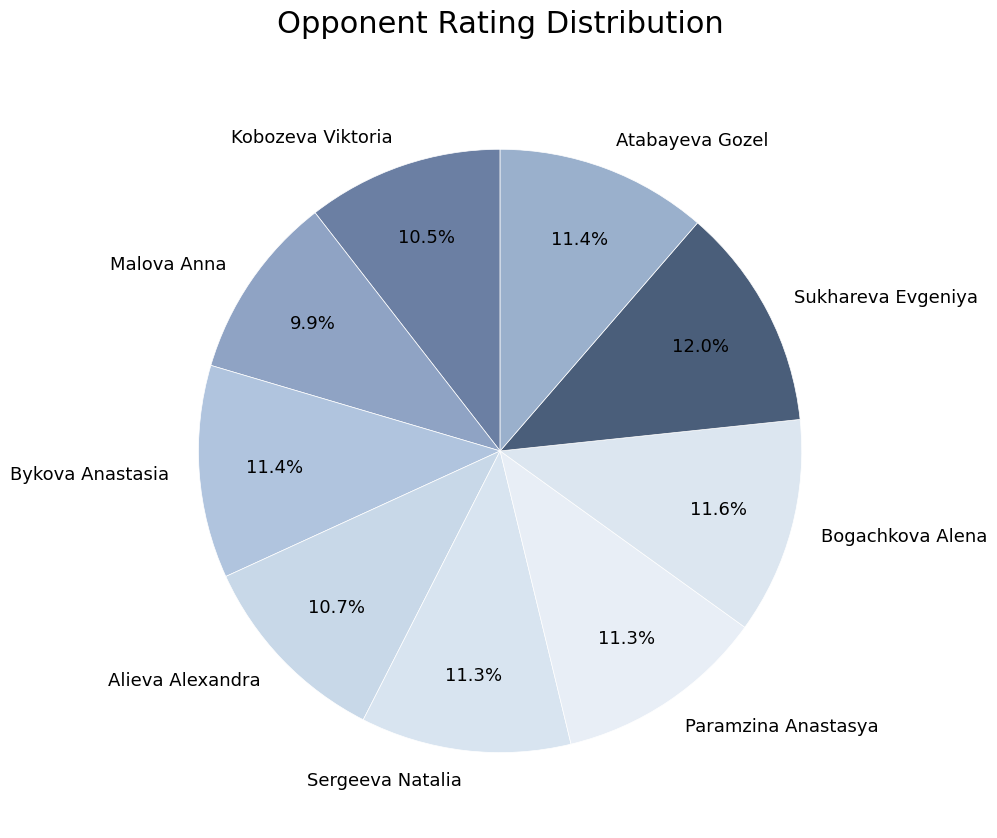

Which slice is the smallest?

Malova Anna